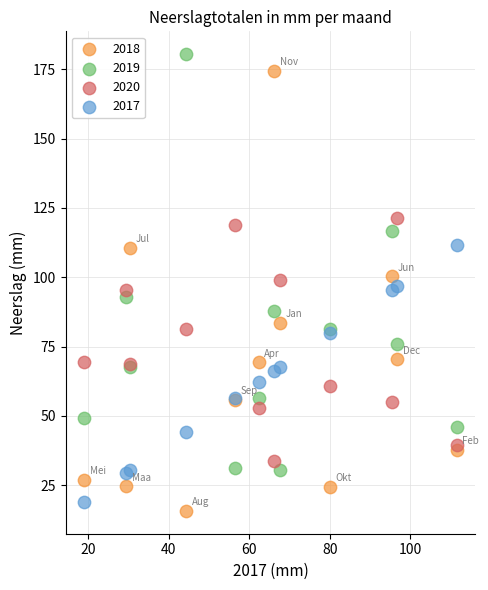

What is the X range (max minus min) for the scatter plot?

92.5